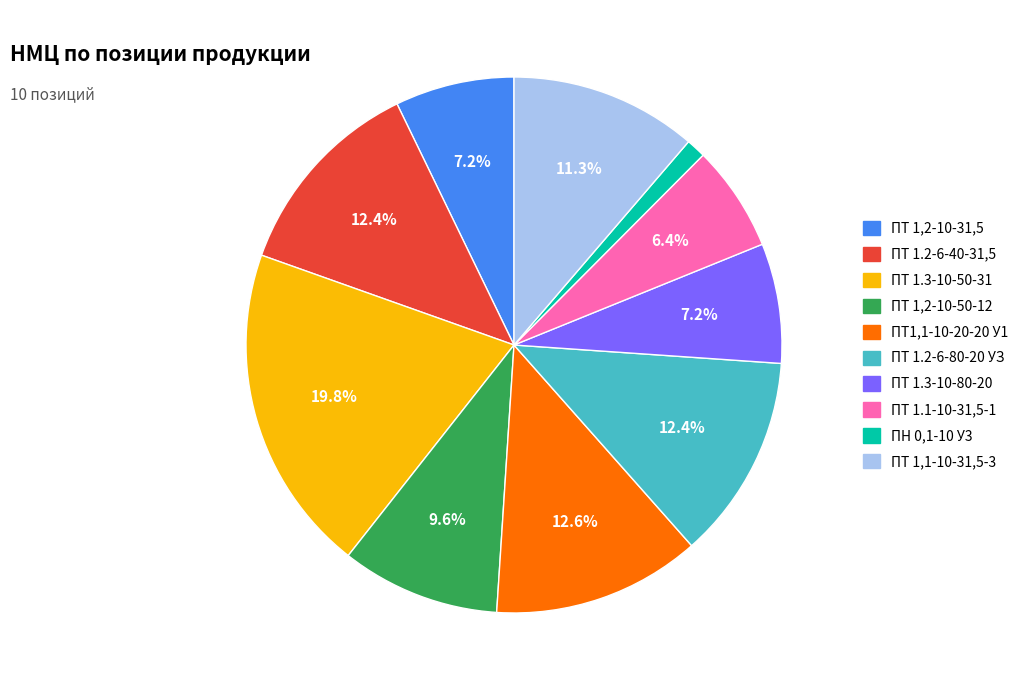

Does ПН 0,1-10 У3 represent more than half of the total?

No